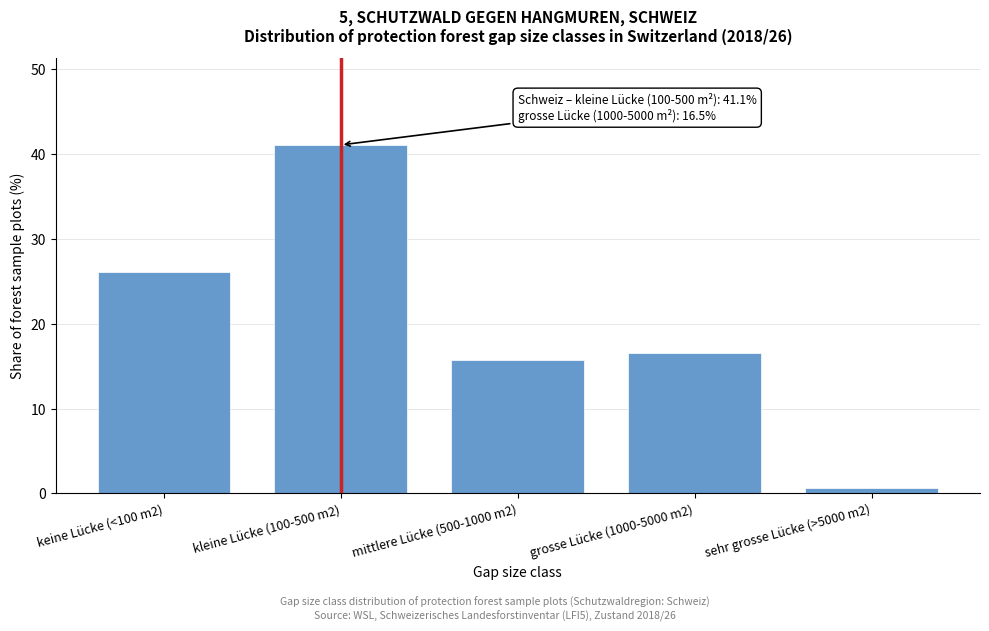

Reading left to right, extract all data points from this chart.

26.1	41.1	15.7	16.5	0.6